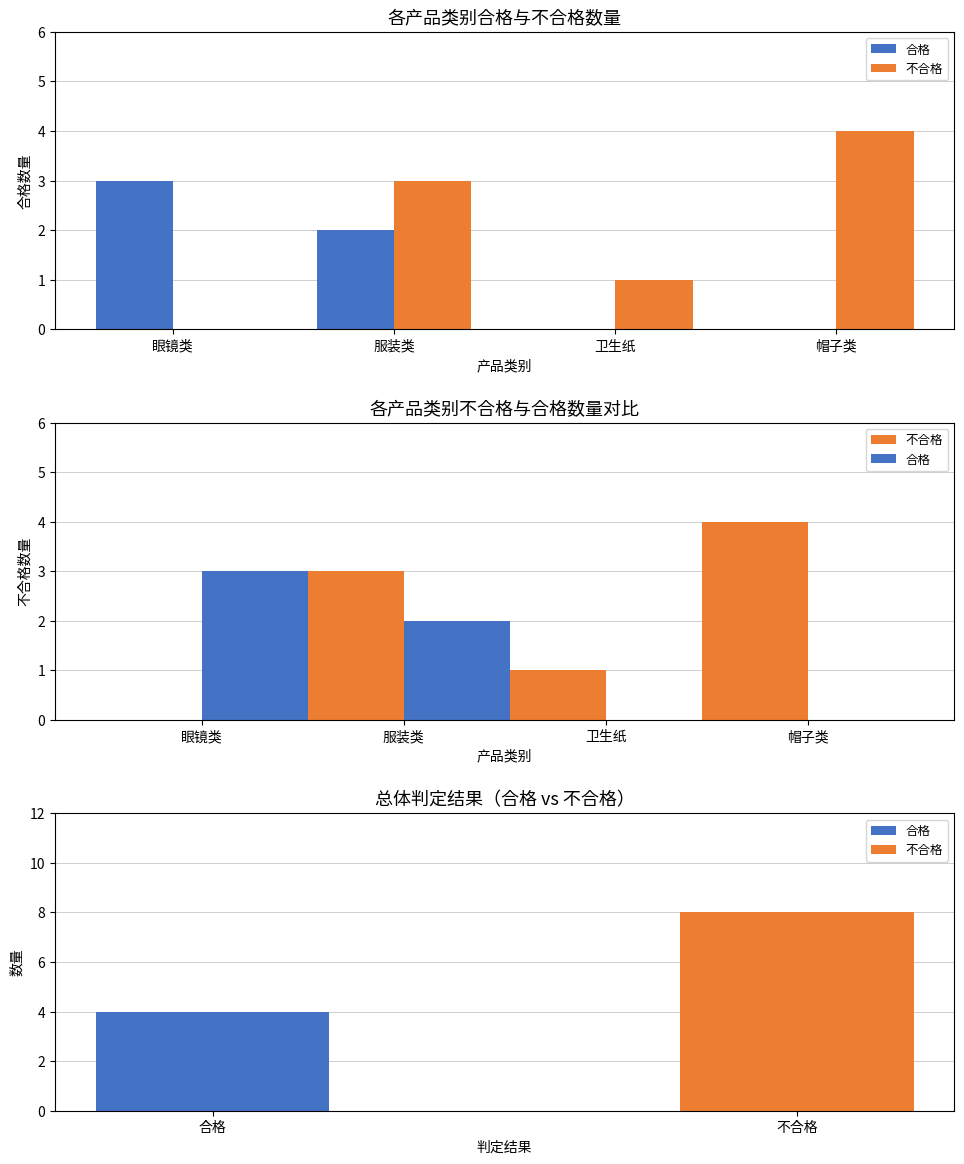

Which label corresponds to the smallest value in the chart?

卫生纸